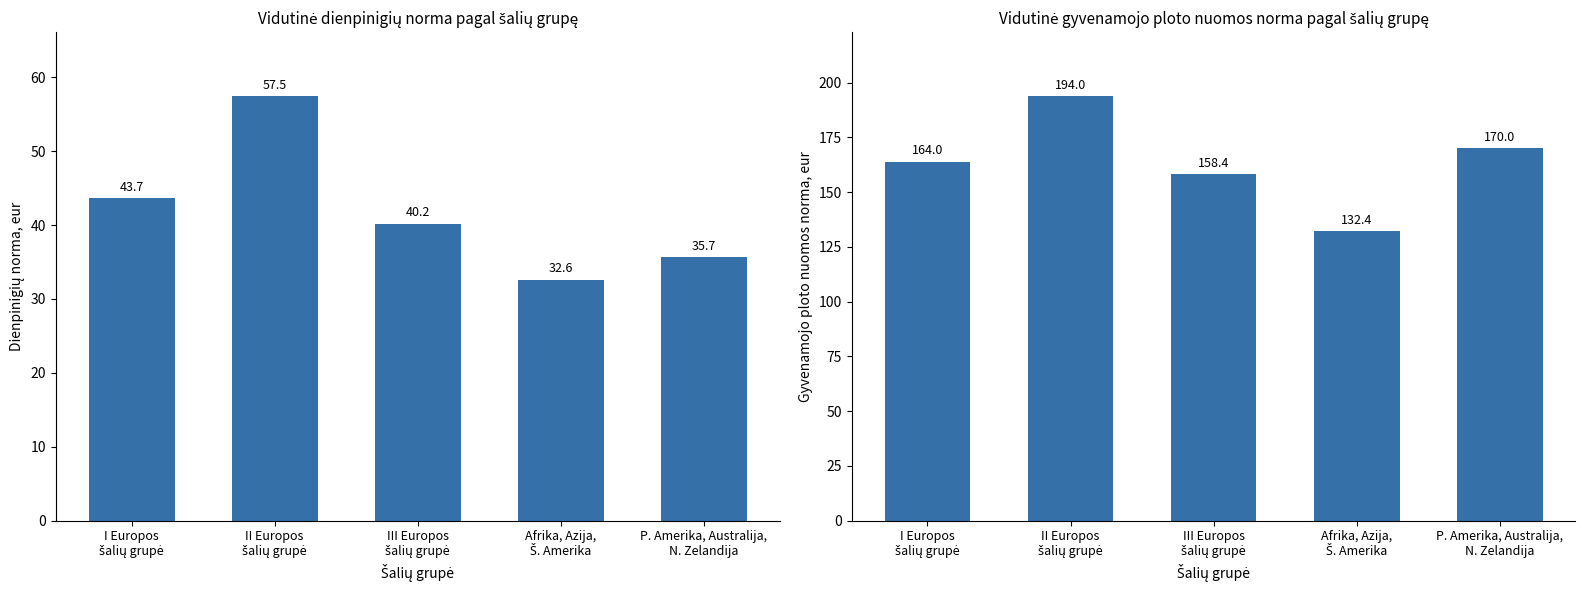

At which category is the sum across all series the highest?

II Europos
šalių grupė